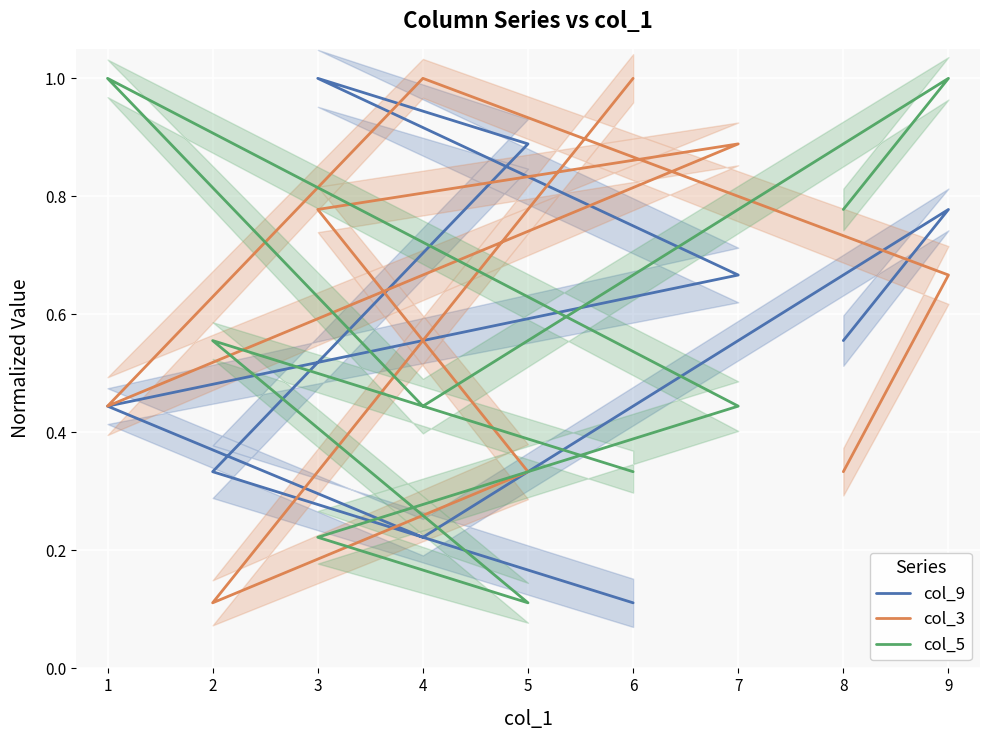

Rank the series by their average value, from highest to lowest.

col_3, col_9, col_5